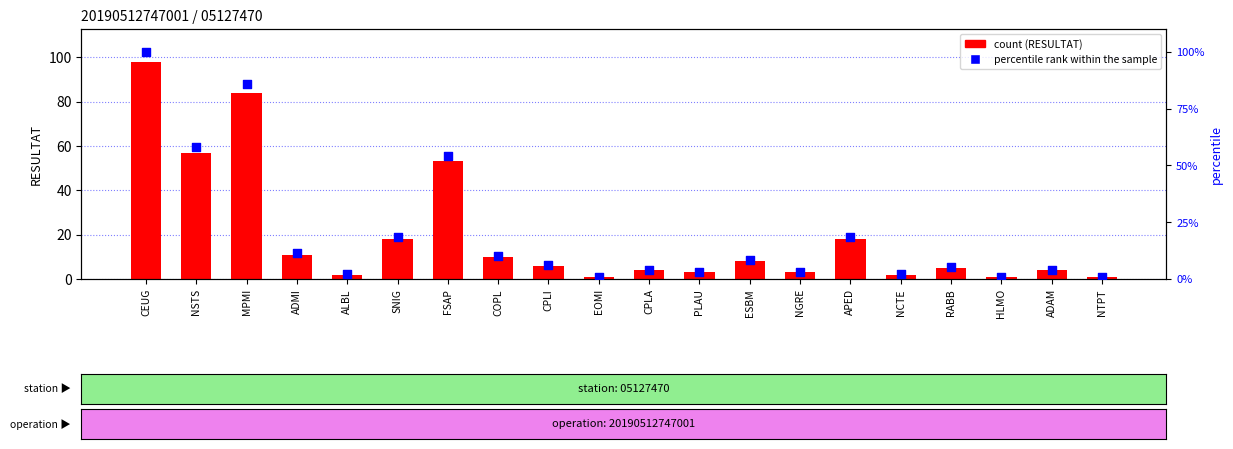

Which series contains the lowest Y value?

count (RESULTAT)